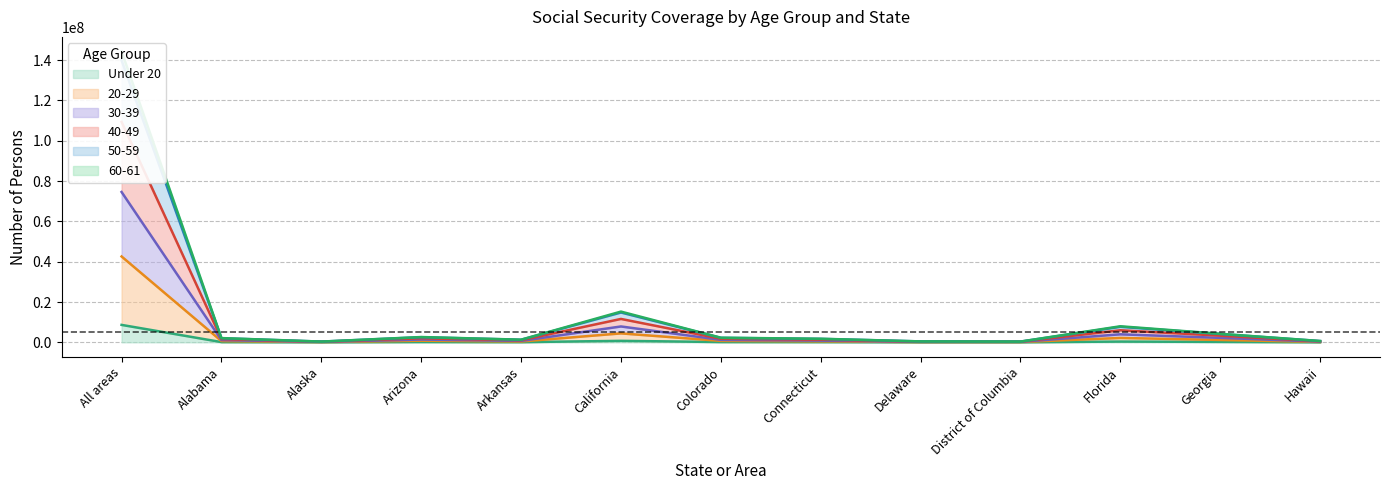

Where is 30-39 nearest to the value 54816903?

California